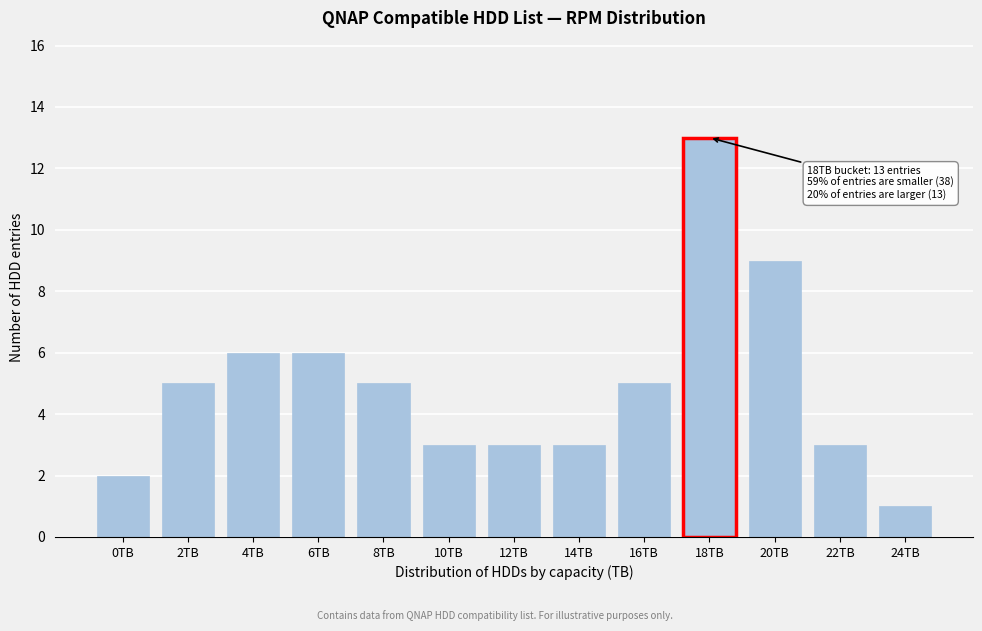

Reading left to right, transcribe all the data shown in this chart.

2	5	6	6	5	3	3	3	5	13	9	3	1